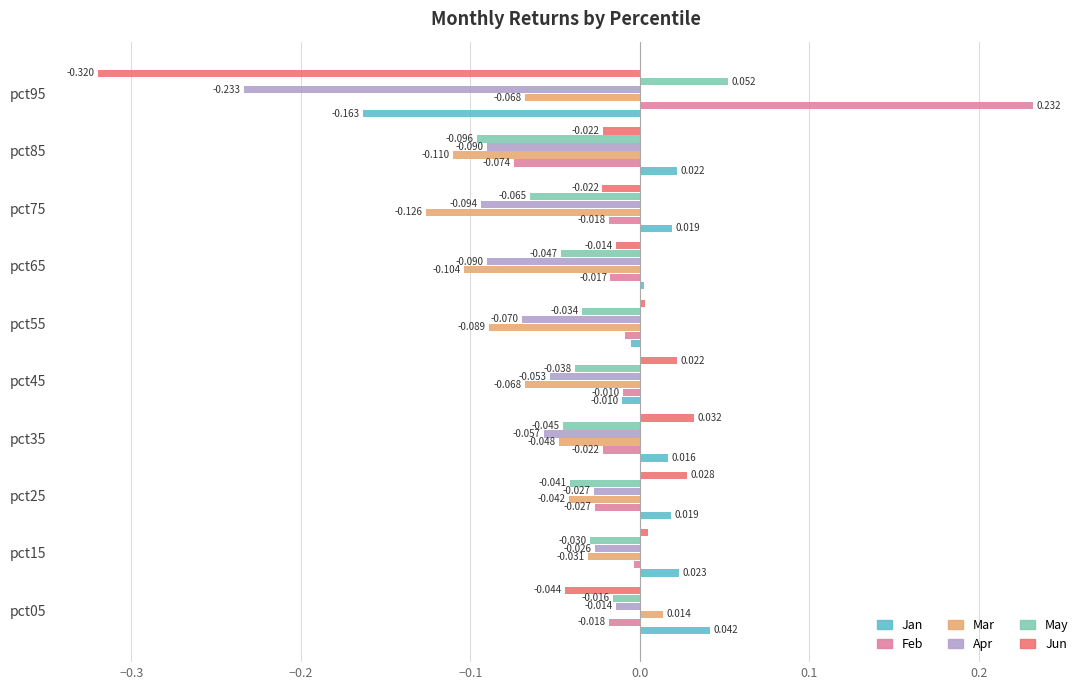

Which series changed the most between pct35 and pct95?

Jun